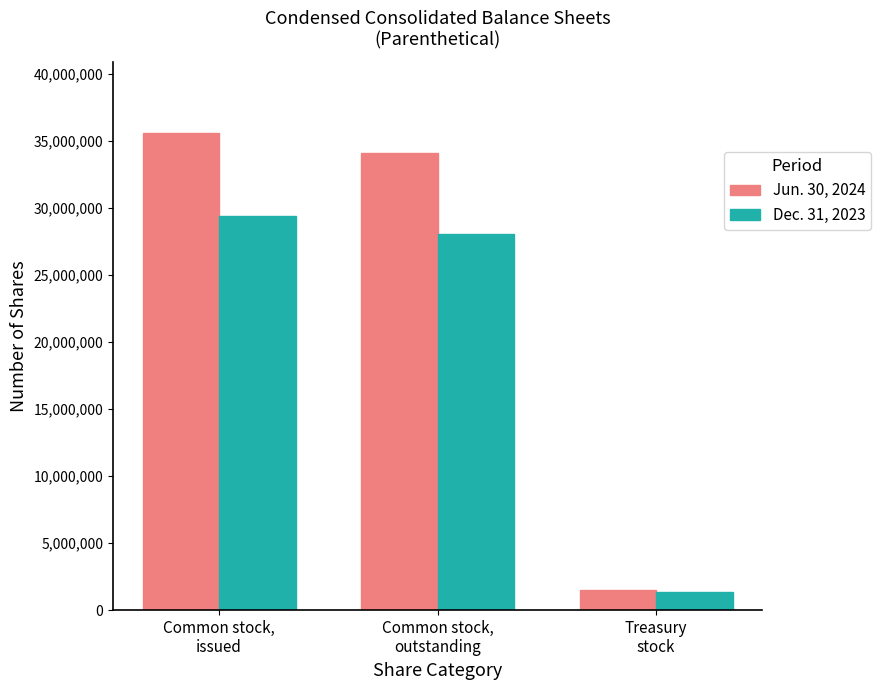

Reading left to right, extract all data points from this chart.

Jun. 30, 2024: Common stock,
issued=35574128	Common stock,
outstanding=34104235	Treasury
stock=1469893
Dec. 31, 2023: Common stock,
issued=29386234	Common stock,
outstanding=28029915	Treasury
stock=1356319